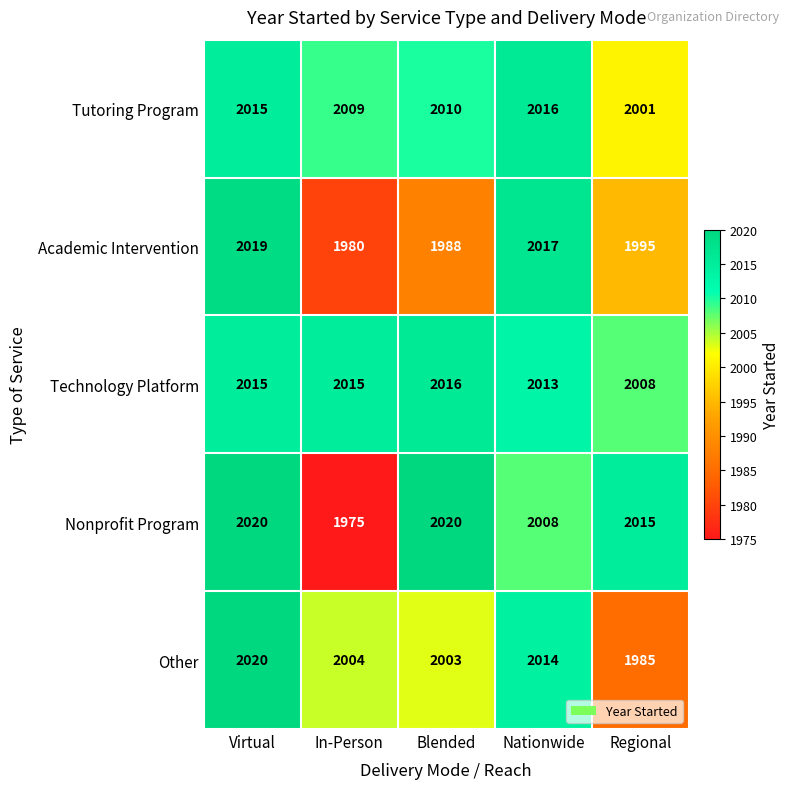

Reading left to right, transcribe all the data shown in this chart.

Tutoring Program: 2015	2009	2010	2016	2001
Academic Intervention: 2019	1980	1988	2017	1995
Technology Platform: 2015	2015	2016	2013	2008
Nonprofit Program: 2020	1975	2020	2008	2015
Other: 2020	2004	2003	2014	1985